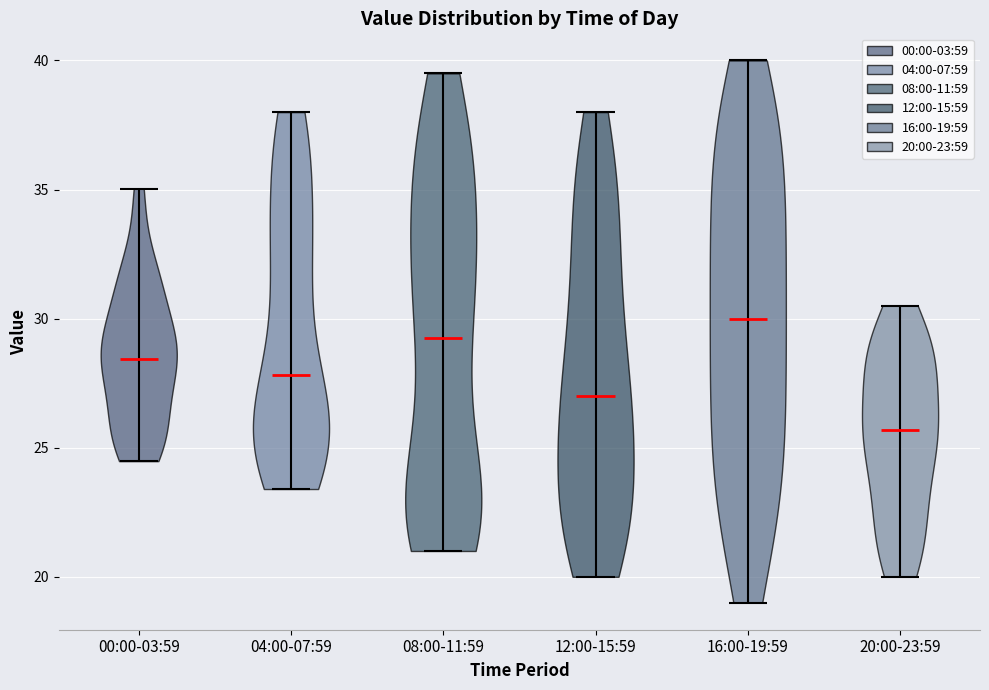

Which violin has the lowest median line?

20:00-23:59